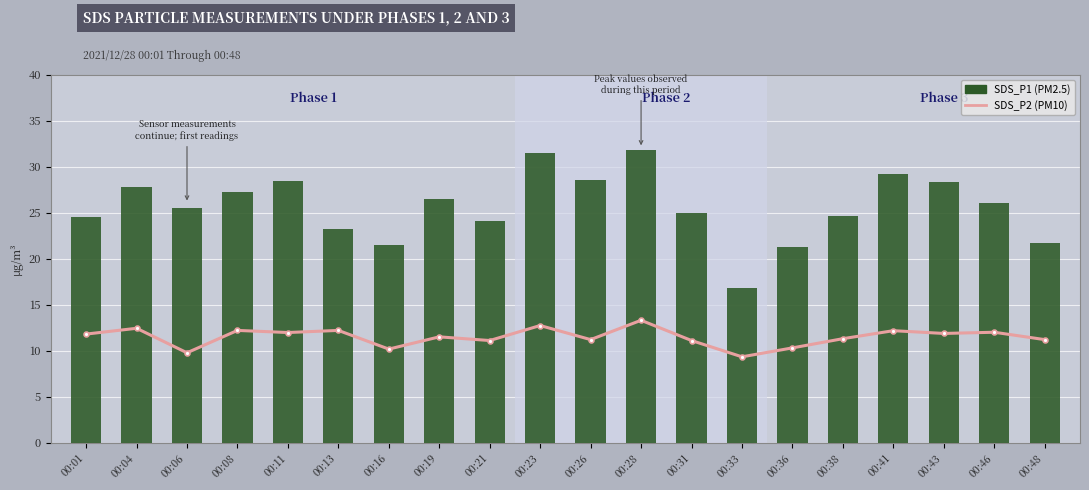

True or false: SDS_P2 has a value of 17.7 at 00:16.

False